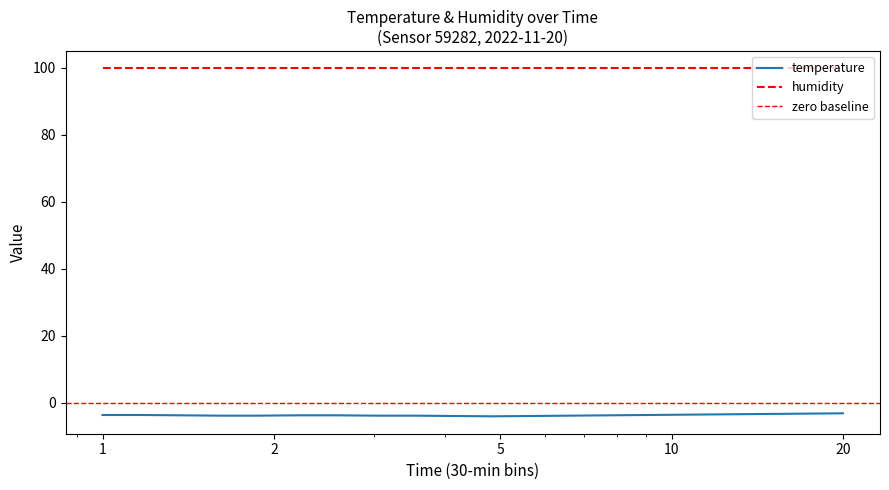

What is the sum of all values?

-74.9